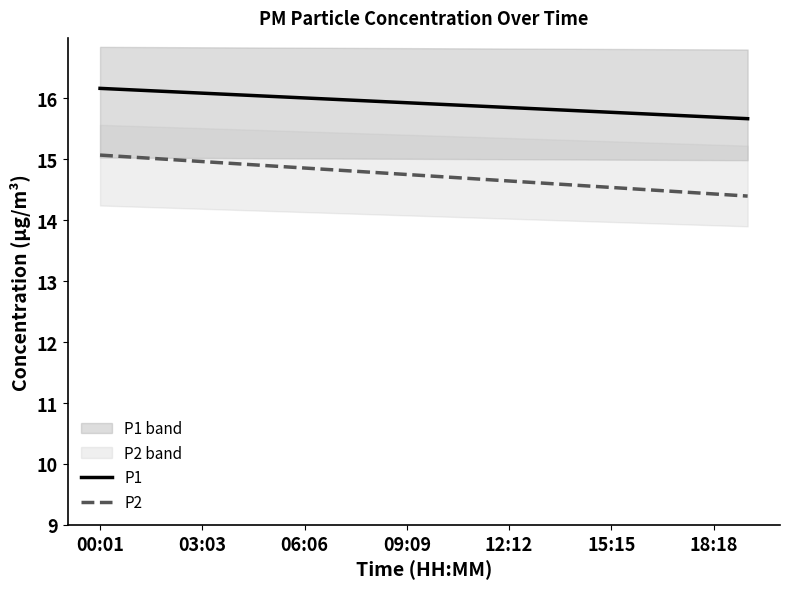

Does the chart display data point markers on the line(s)?

No